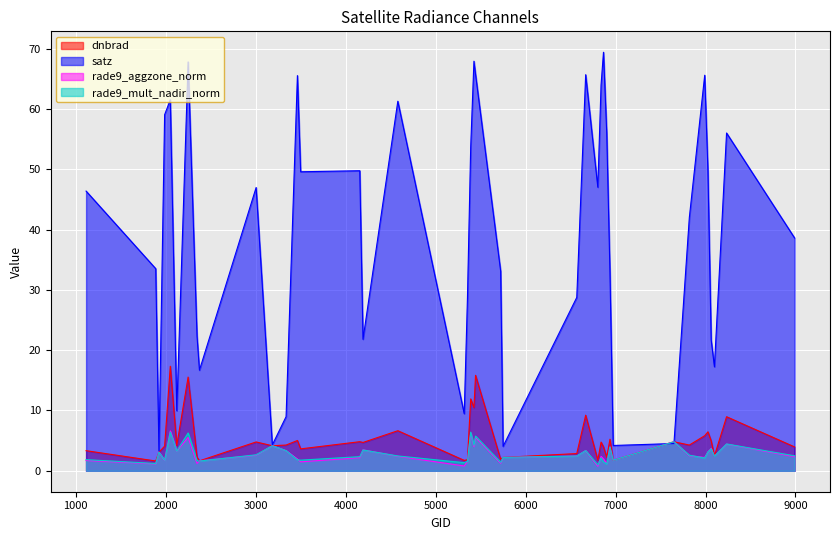

How many data points in rade9_aggzone_norm are less than 2?

14